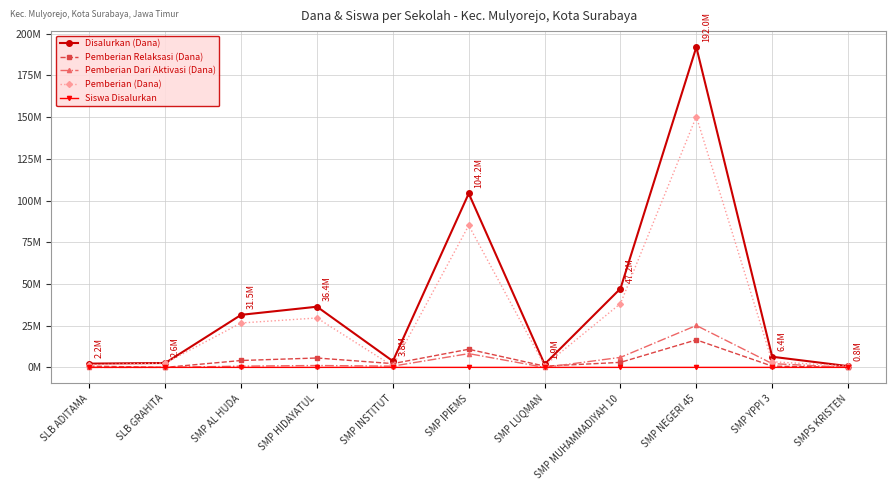

Rank the categories by Pemberian (Dana) value from lowest to highest.

SMP INSTITUT, SMPS KRISTEN, SMP LUQMAN, SLB ADITAMA, SLB GRAHITA, SMP YPPI 3, SMP AL HUDA, SMP HIDAYATUL, SMP MUHAMMADIYAH 10, SMP IPIEMS, SMP NEGERI 45